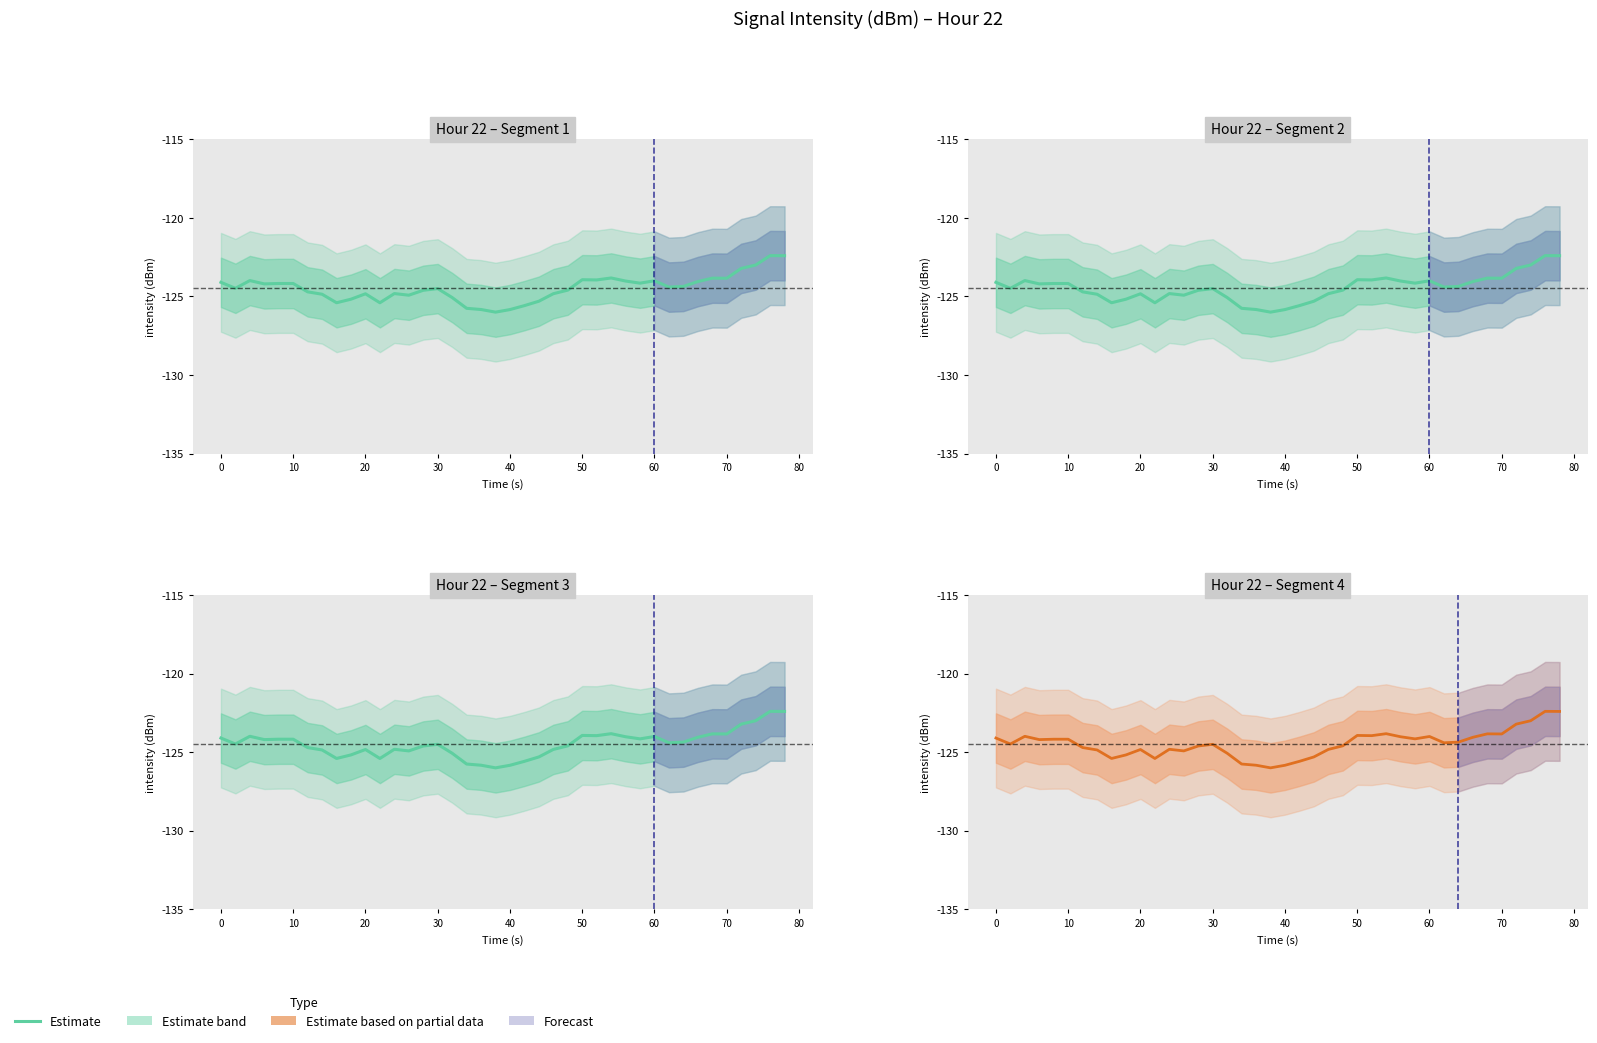

What is the highest value of the Estimate (partial) series?

-122.4